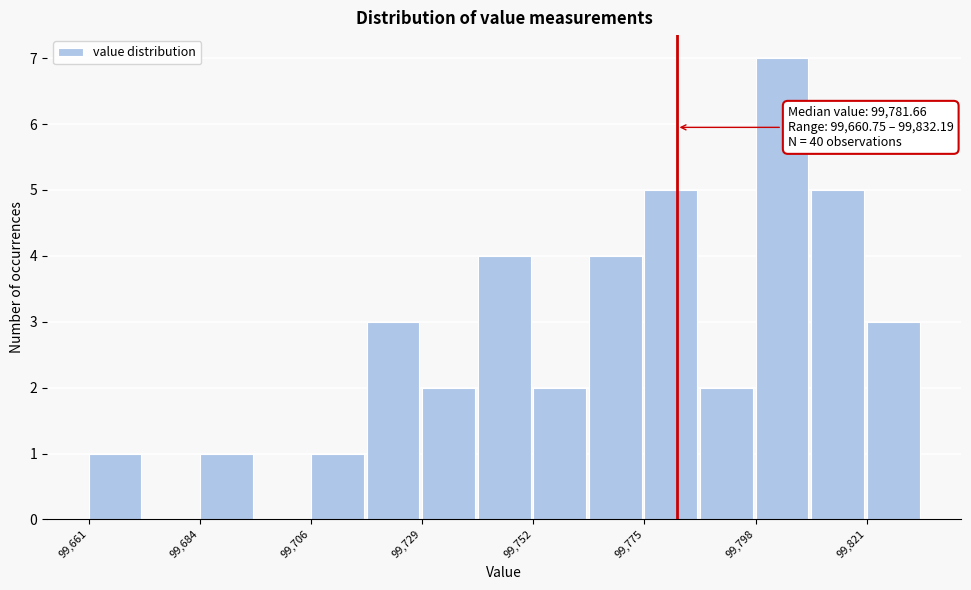

Around what value on the x-axis is the tallest bar? Give the approximate position of its centre, as read against the axis.

99805